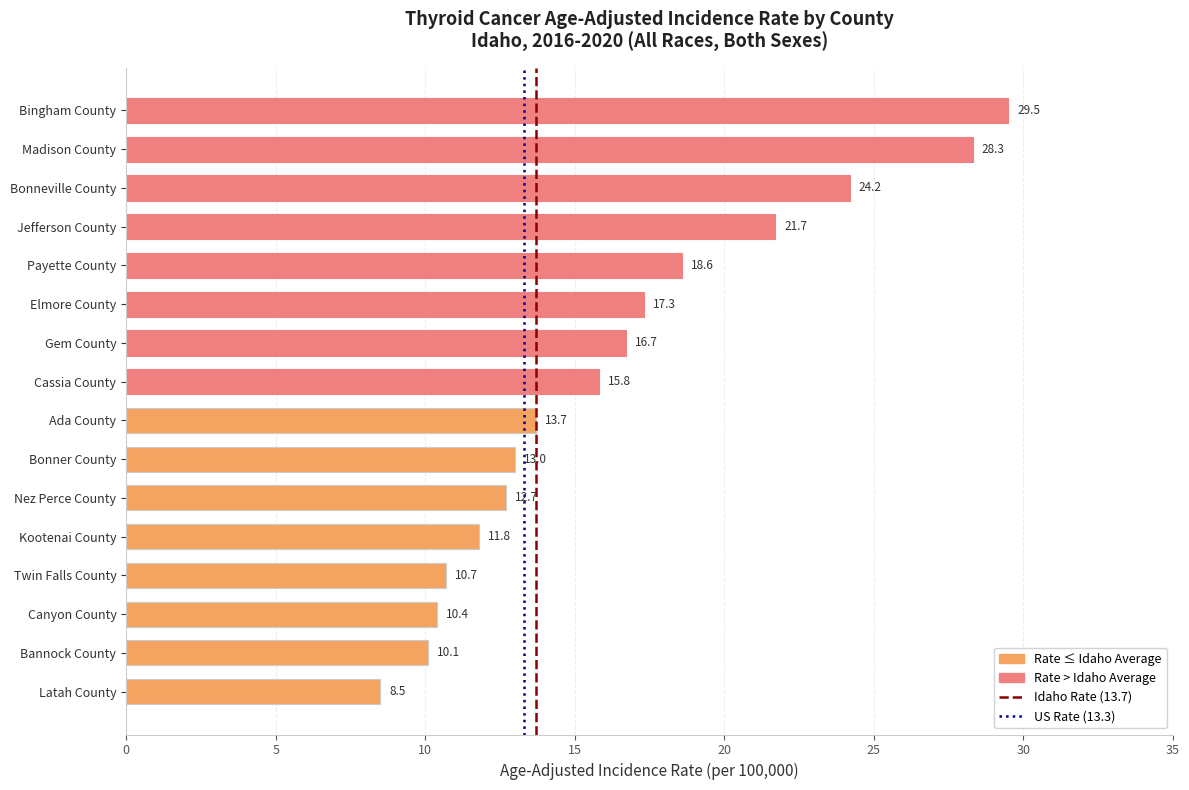

At which label is the value closest to 19?

Payette County